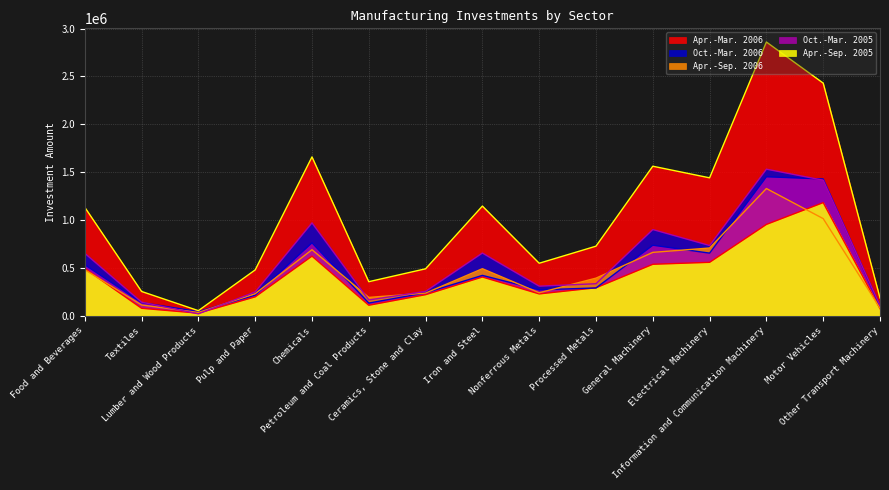

What is the difference between the maximum and second lowest values in the Apr.-Sep. 2006 series?

1248889